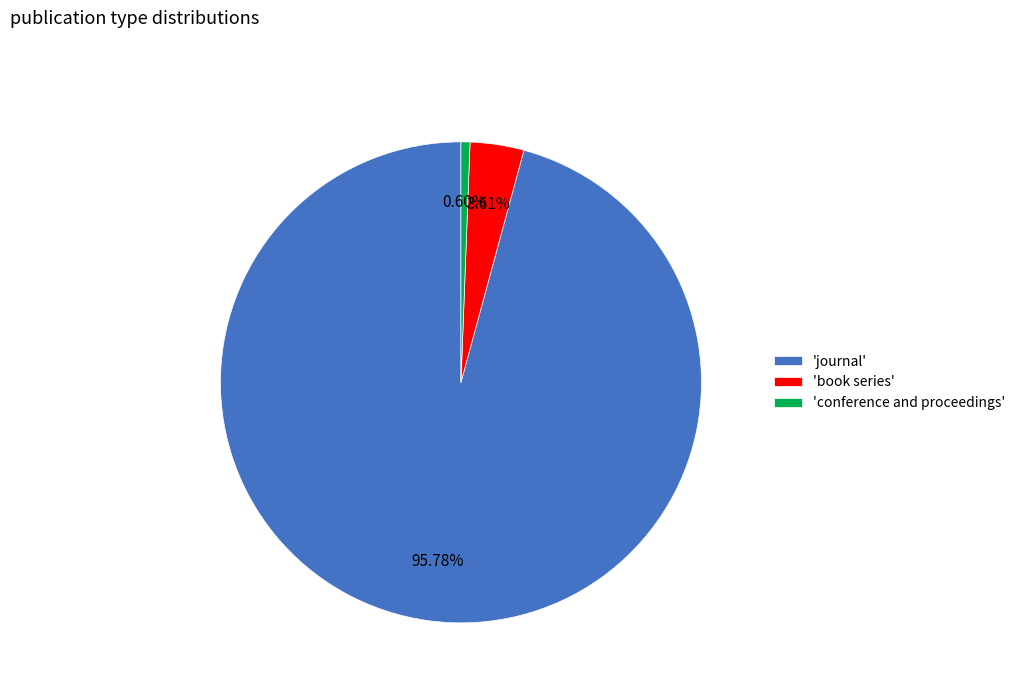

Does any single category account for the majority?

Yes